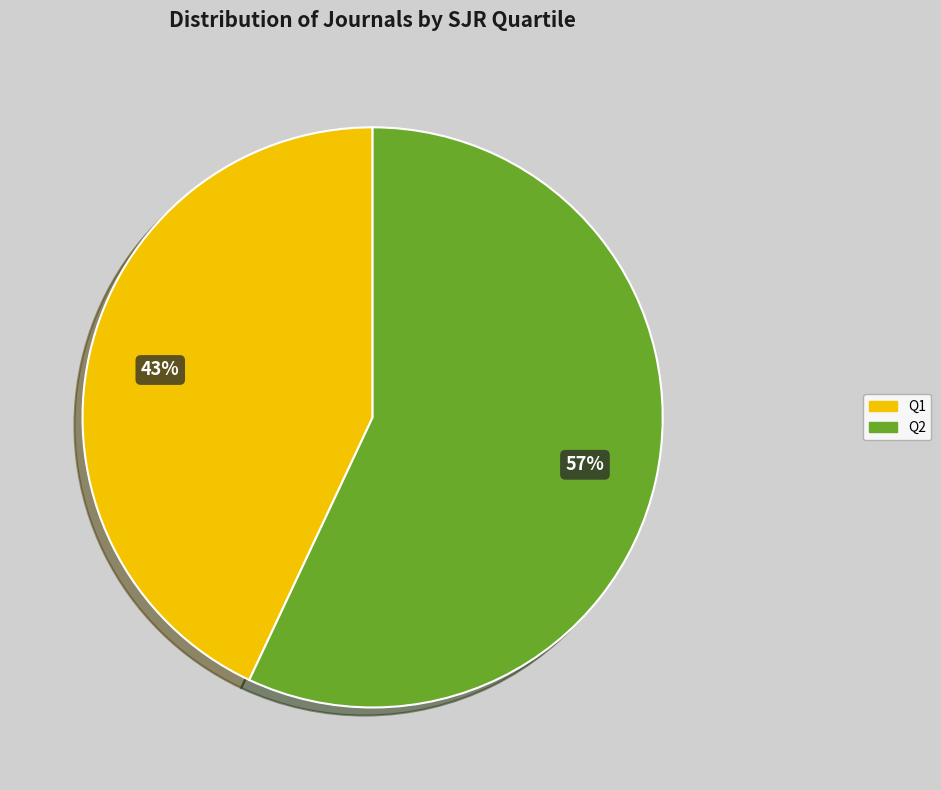

To the nearest percent, what is the average slice percentage?

50%